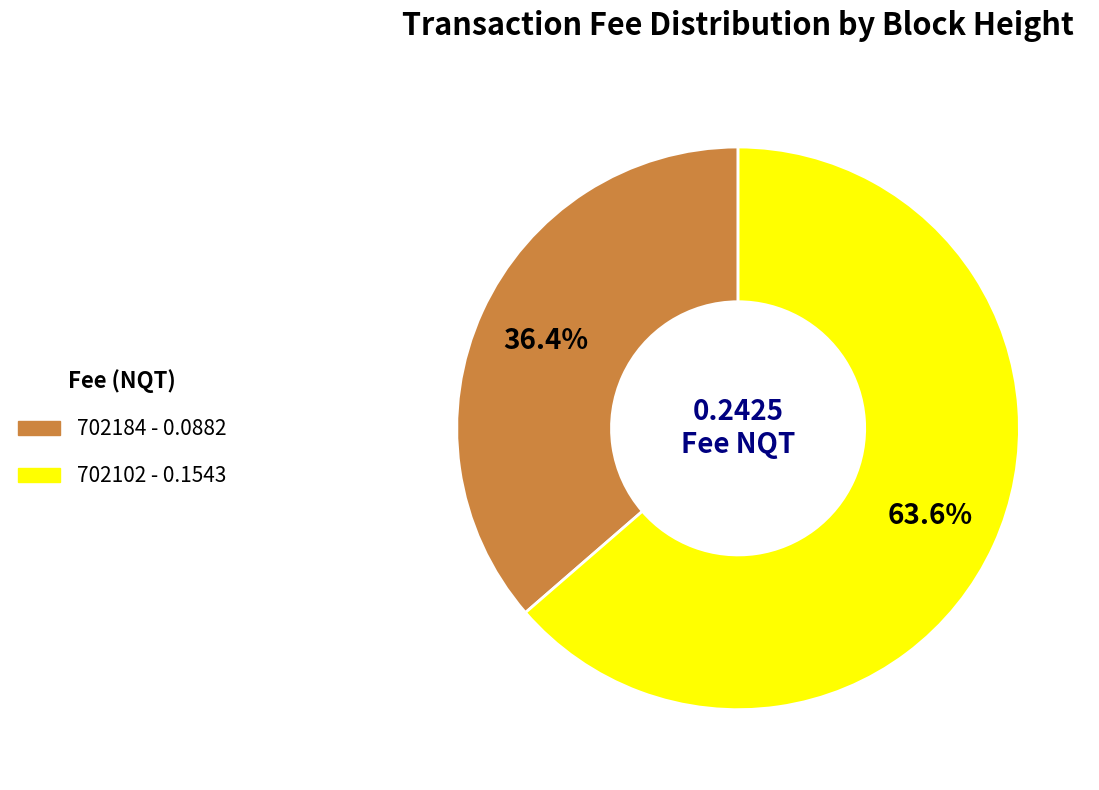

The 702102 slice represents 64% of the pie. True or false?

True